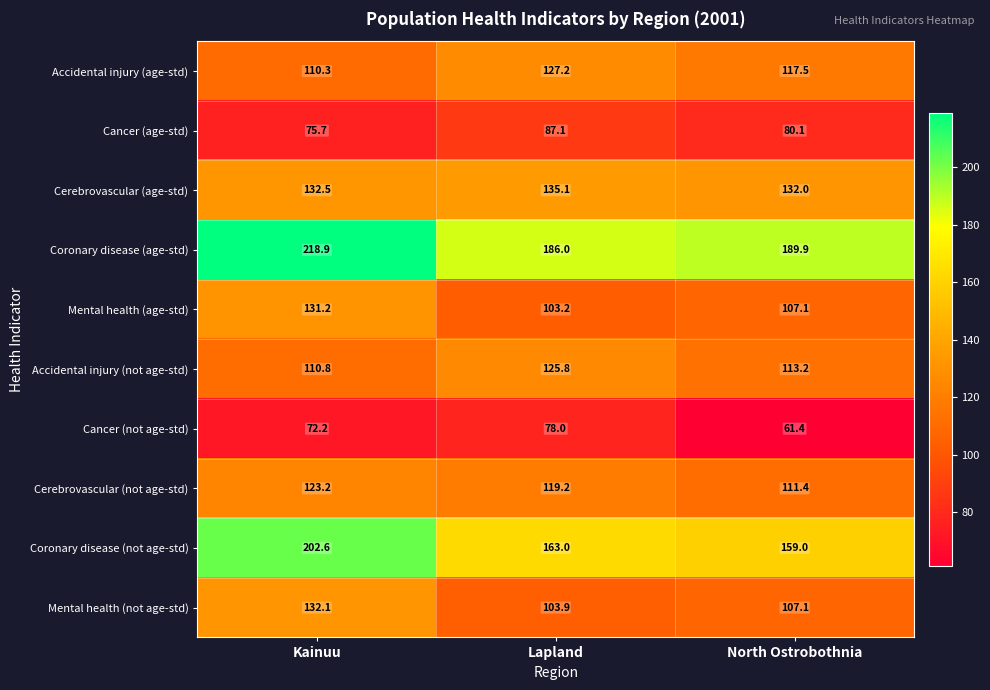

True or false: Coronary disease (age-std) has a value of 369.9 at Kainuu.

False